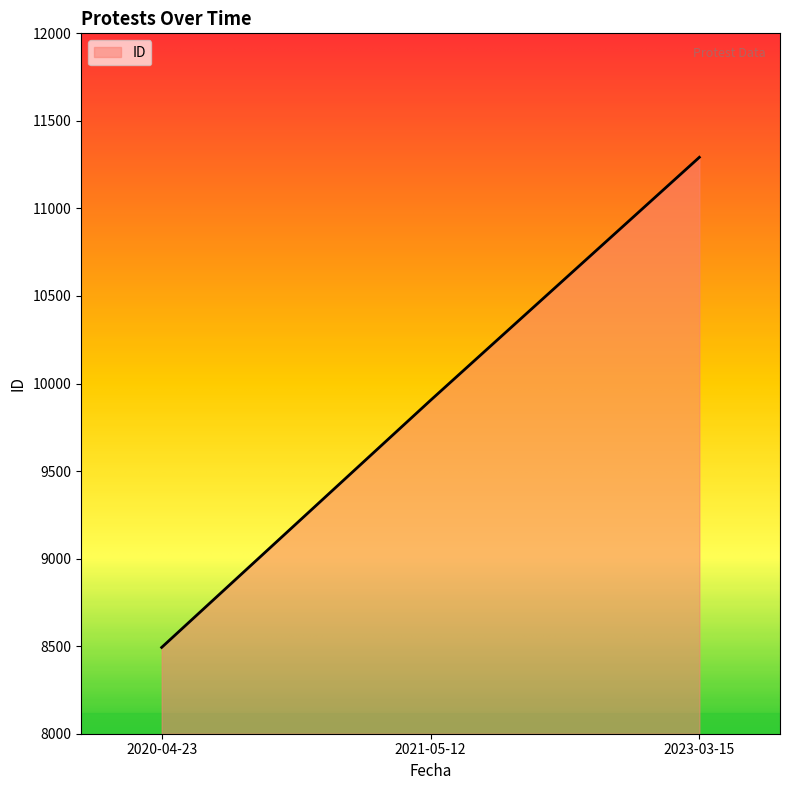

Which has a higher value, 2021-05-12 or 2020-04-23?

2021-05-12